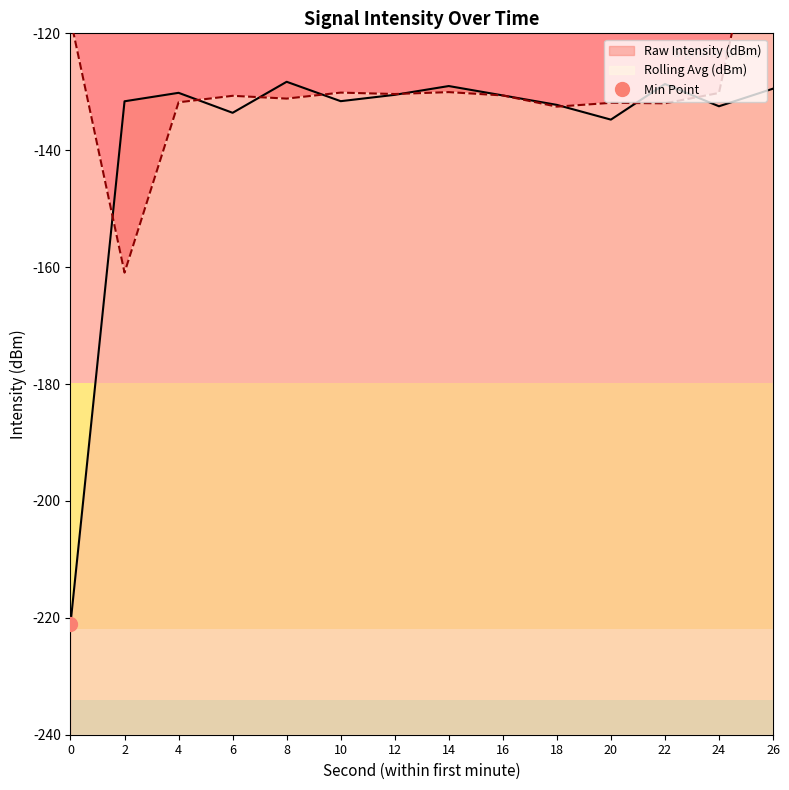

How many intersections are there between Rolling Avg (dBm) and Raw Intensity (dBm)?

8